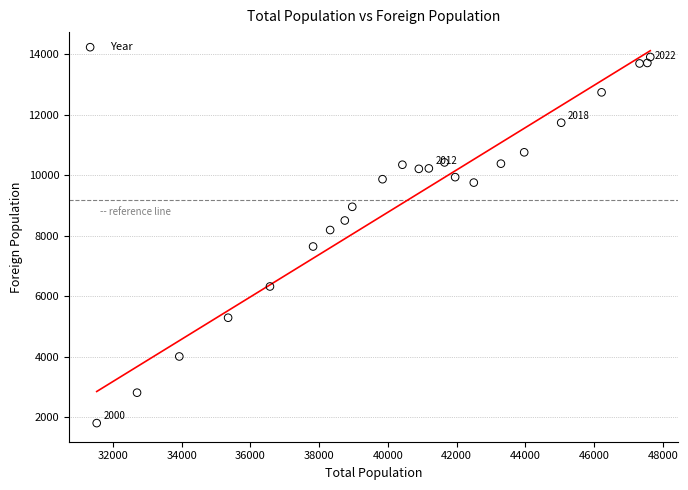

What is the range of X values (max minus min)?

16097